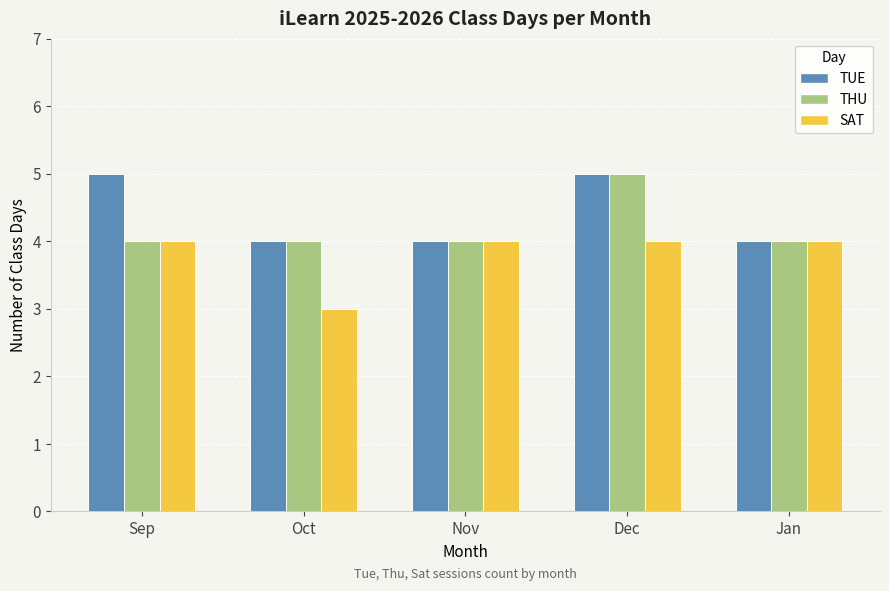

At which label does SAT reach its minimum?

Oct